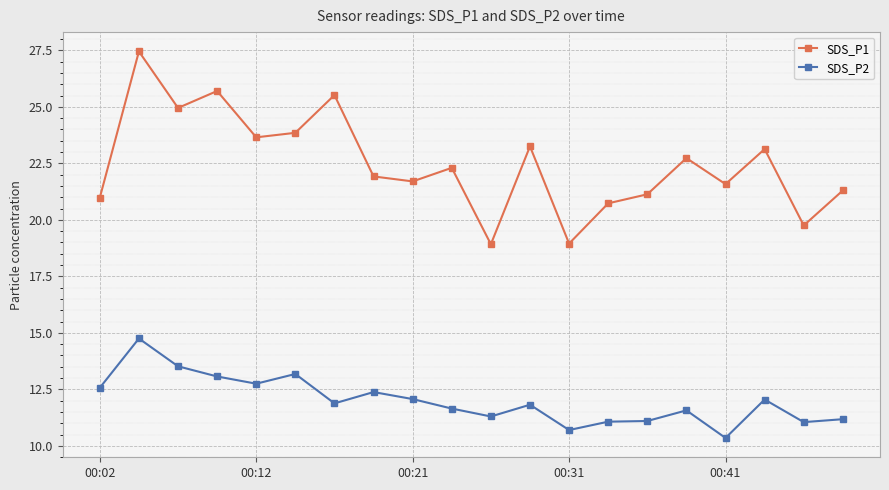

What are all the series names shown in the legend?

SDS_P1, SDS_P2